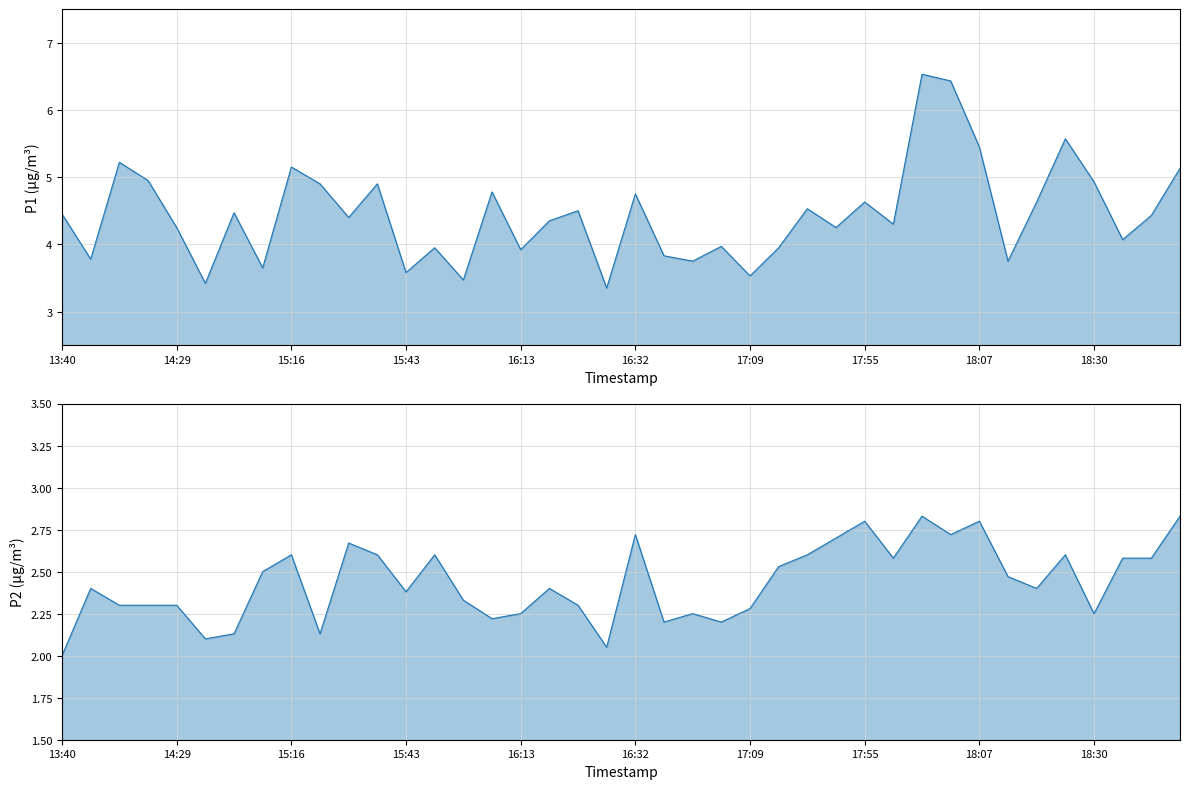

Which series has the largest total across all categories?

P1